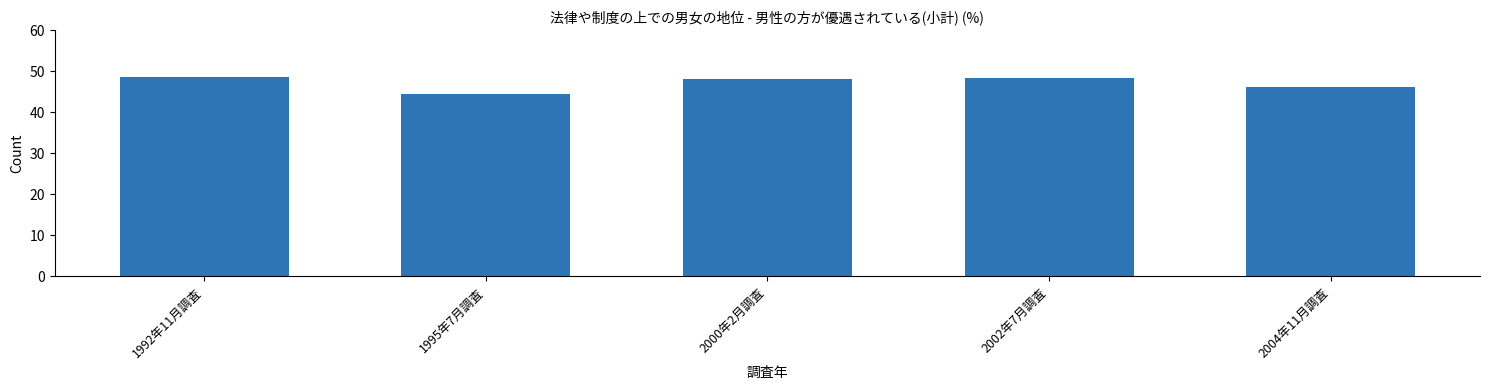

What is the greatest value displayed?

48.6